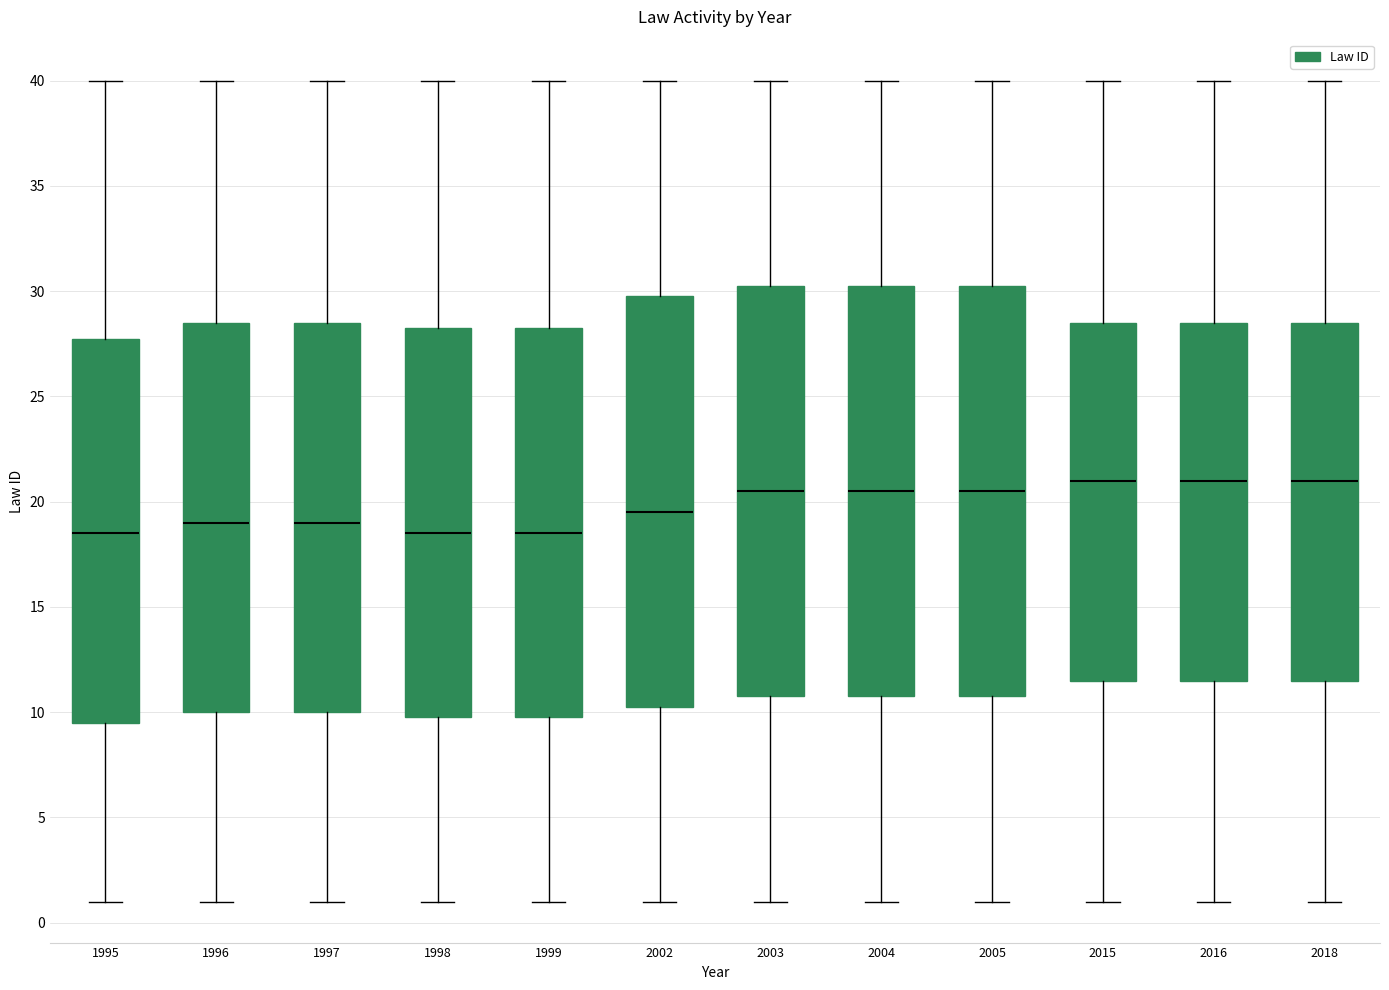

Reading left to right, read every box against the y-axis: the position of its median line, the range the box covers, and the ends of its whiskers. The values are not printed on the chart, so give them approximately, as read against the axis.

1995: median 18.5, box 9.5 to 28.0, whiskers 1.0 to 40.0
1996: median 19.0, box 10.0 to 28.5, whiskers 1.0 to 40.0
1997: median 19.0, box 10.0 to 28.5, whiskers 1.0 to 40.0
1998: median 18.5, box 10.0 to 28.5, whiskers 1.0 to 40.0
1999: median 18.5, box 10.0 to 28.5, whiskers 1.0 to 40.0
2002: median 19.5, box 10.5 to 30.0, whiskers 1.0 to 40.0
2003: median 20.5, box 11.0 to 30.5, whiskers 1.0 to 40.0
2004: median 20.5, box 11.0 to 30.5, whiskers 1.0 to 40.0
2005: median 20.5, box 11.0 to 30.5, whiskers 1.0 to 40.0
2015: median 21.0, box 11.5 to 28.5, whiskers 1.0 to 40.0
2016: median 21.0, box 11.5 to 28.5, whiskers 1.0 to 40.0
2018: median 21.0, box 11.5 to 28.5, whiskers 1.0 to 40.0